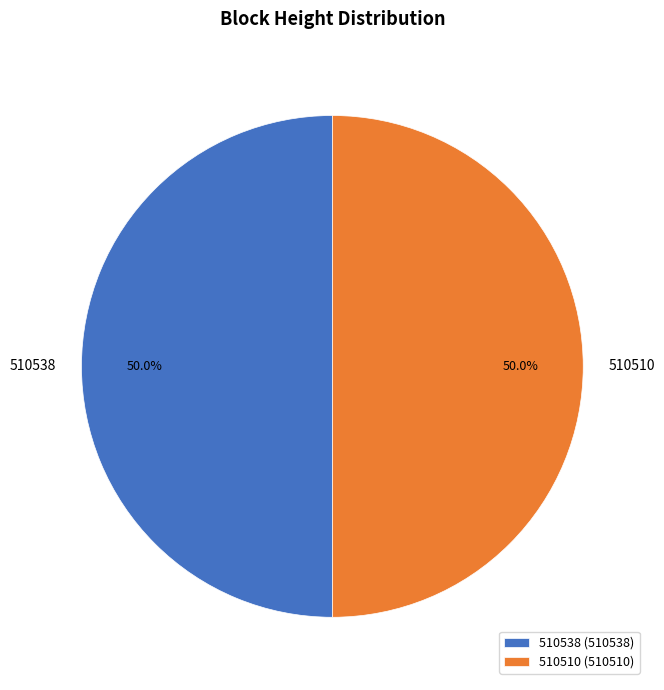

True or false: 510510 accounts for 50% of the total.

True